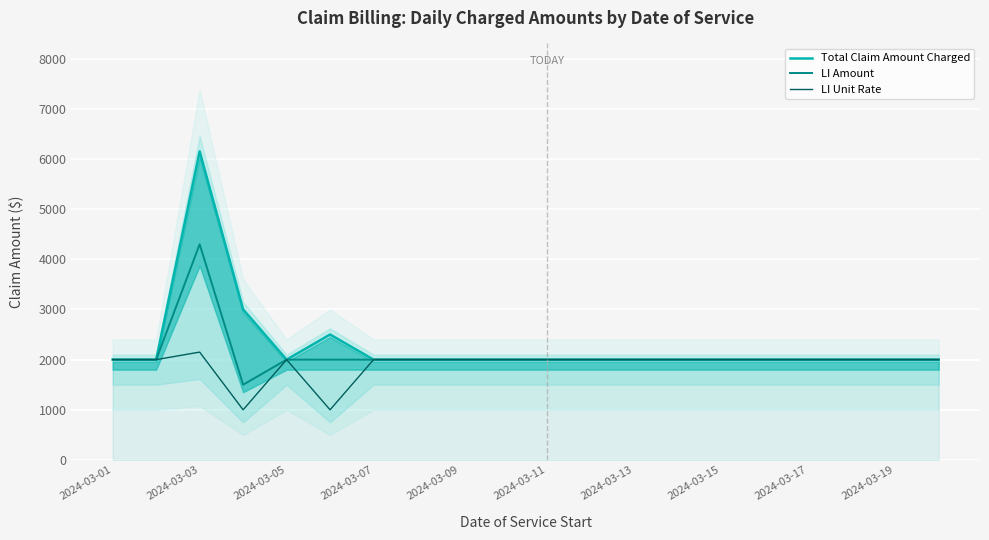

True or false: LI Unit Rate and LI Amount cross at least once.

False